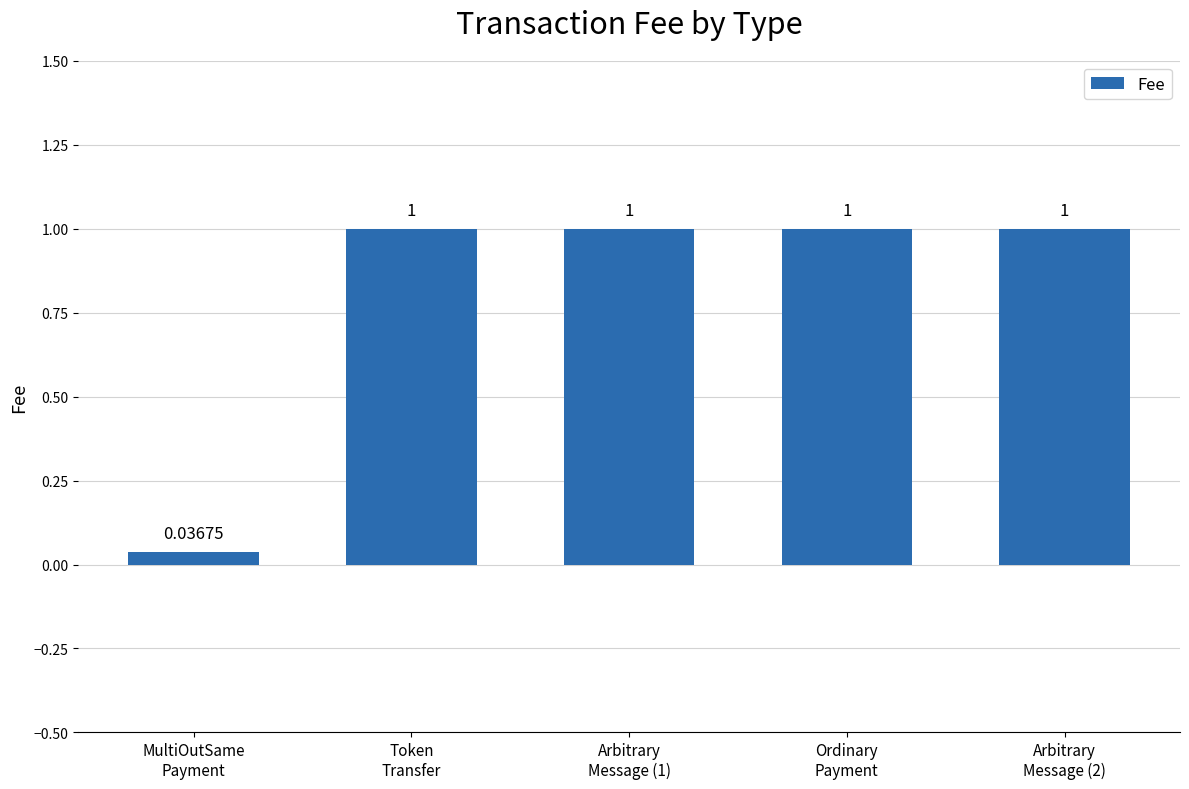

What is the average value?

0.8